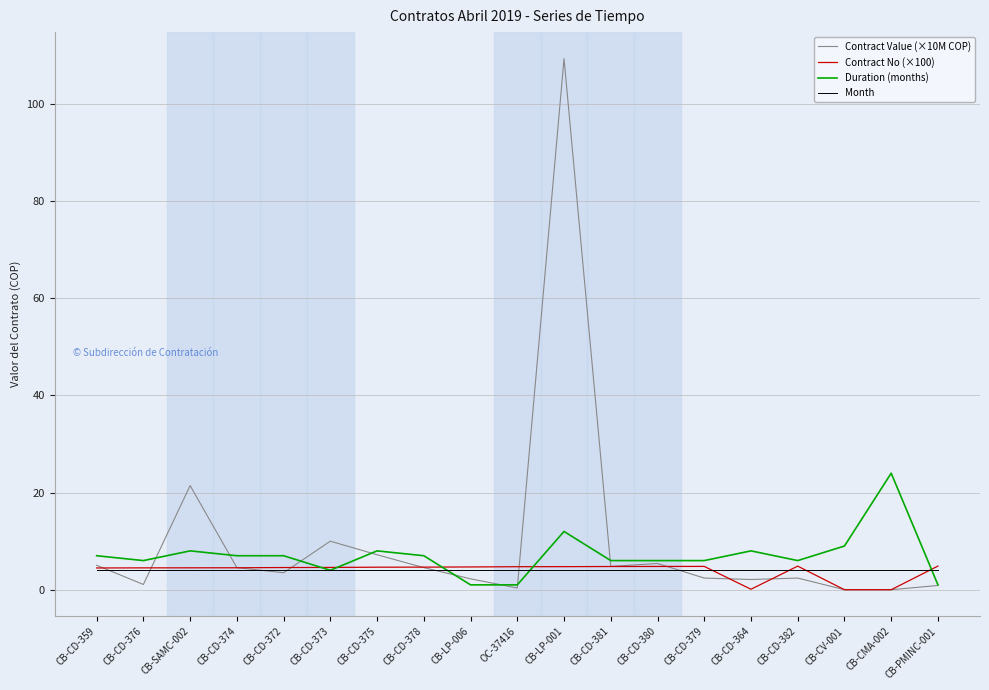

True or false: Duration (months) has a value of 6.0 at CB-CD-380.

True